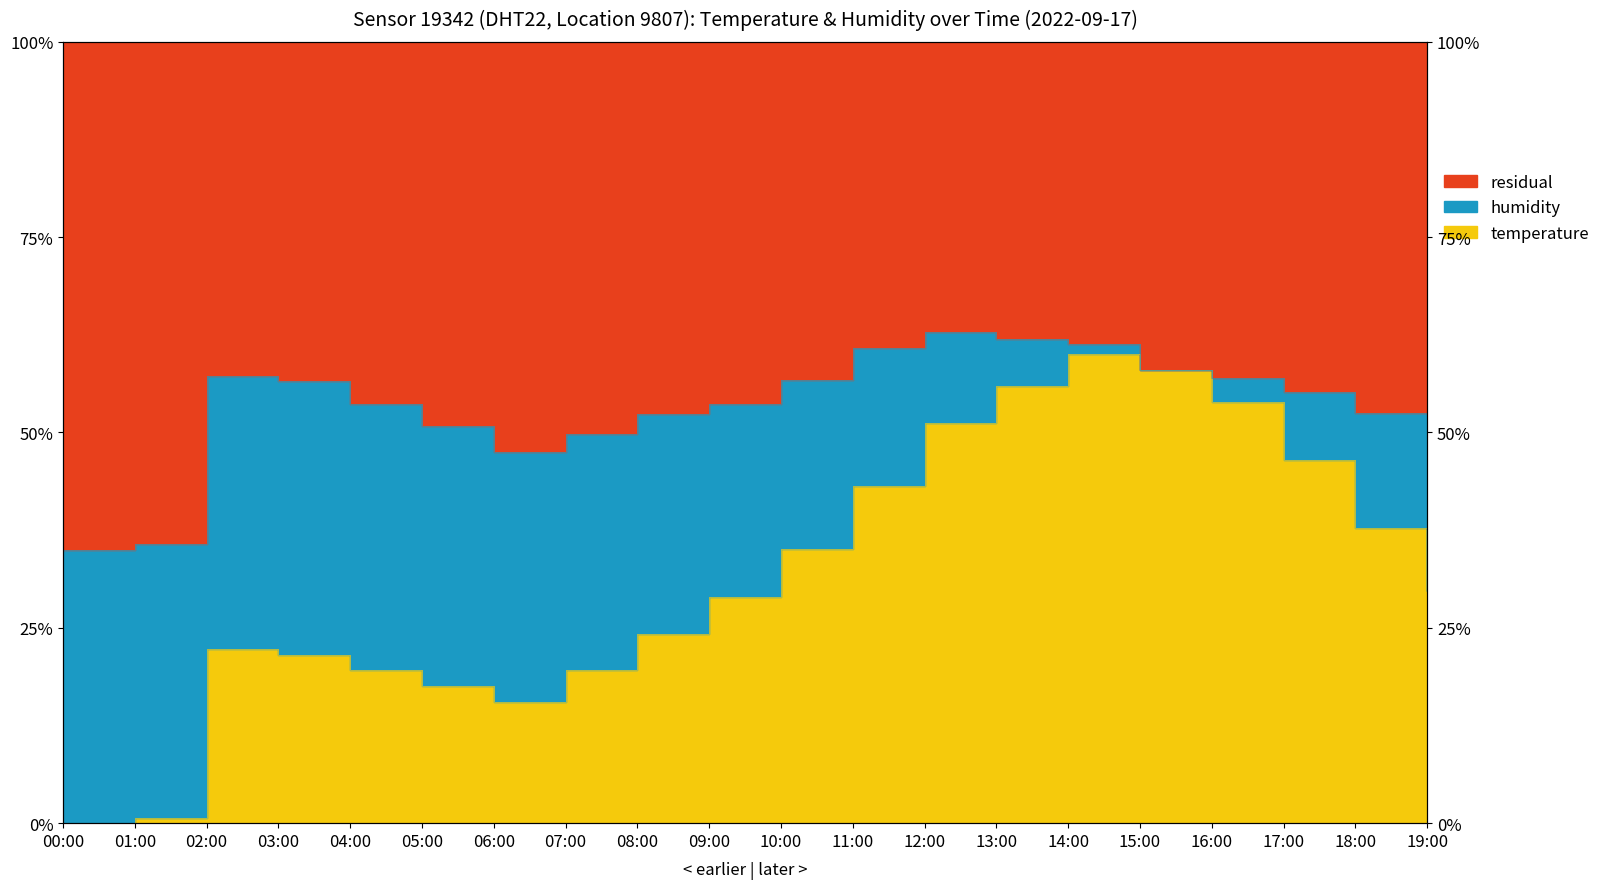

The value at 13:00 is 90.0. True or false?

False